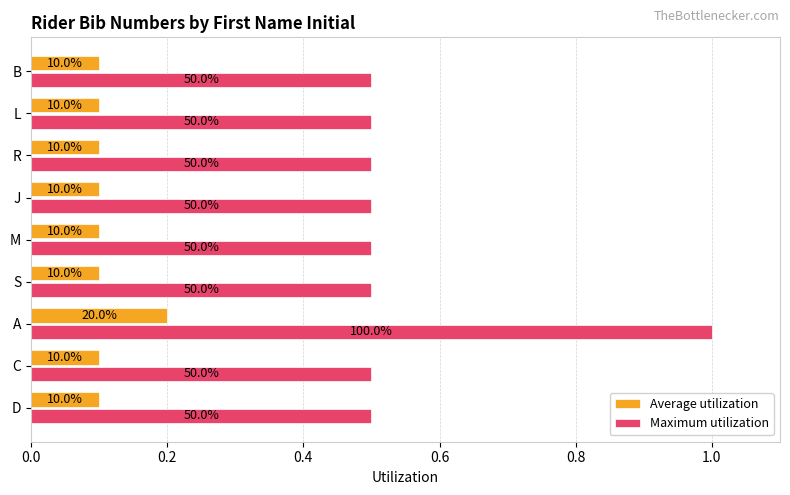

What are all the series names shown in the legend?

Average utilization, Maximum utilization